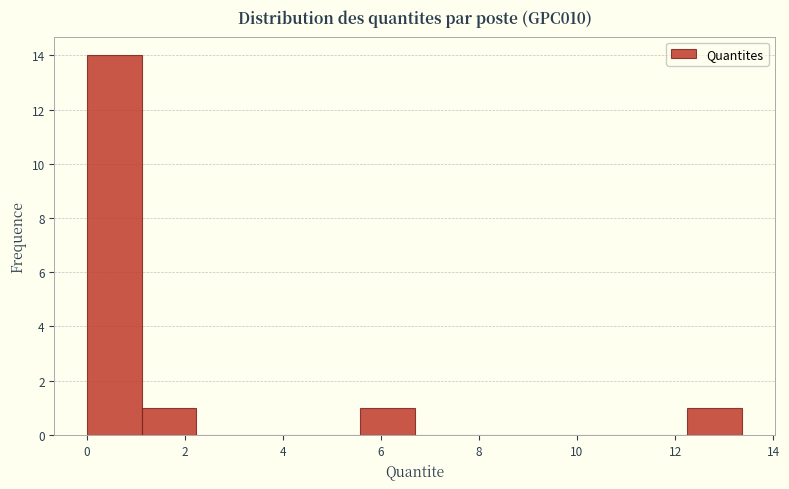

Reading left to right, transcribe this chart: for each bar, give the range it covers on the x-axis and its height. Neither the bar edges nor the heights are printed on the chart, so give them approximately, as read against the axes.

0.0 to 1.2: 14
1.2 to 2.2: 1
2.2 to 3.4: 0
3.4 to 4.4: 0
4.4 to 5.6: 0
5.6 to 6.6: 1
6.6 to 7.8: 0
7.8 to 9.0: 0
9.0 to 10.0: 0
10.0 to 11.2: 0
11.2 to 12.2: 0
12.2 to 13.4: 1